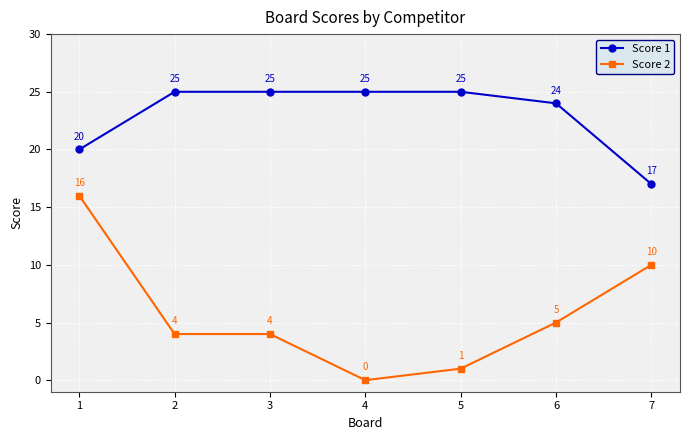

Which series has the largest range (max minus min)?

Score 2